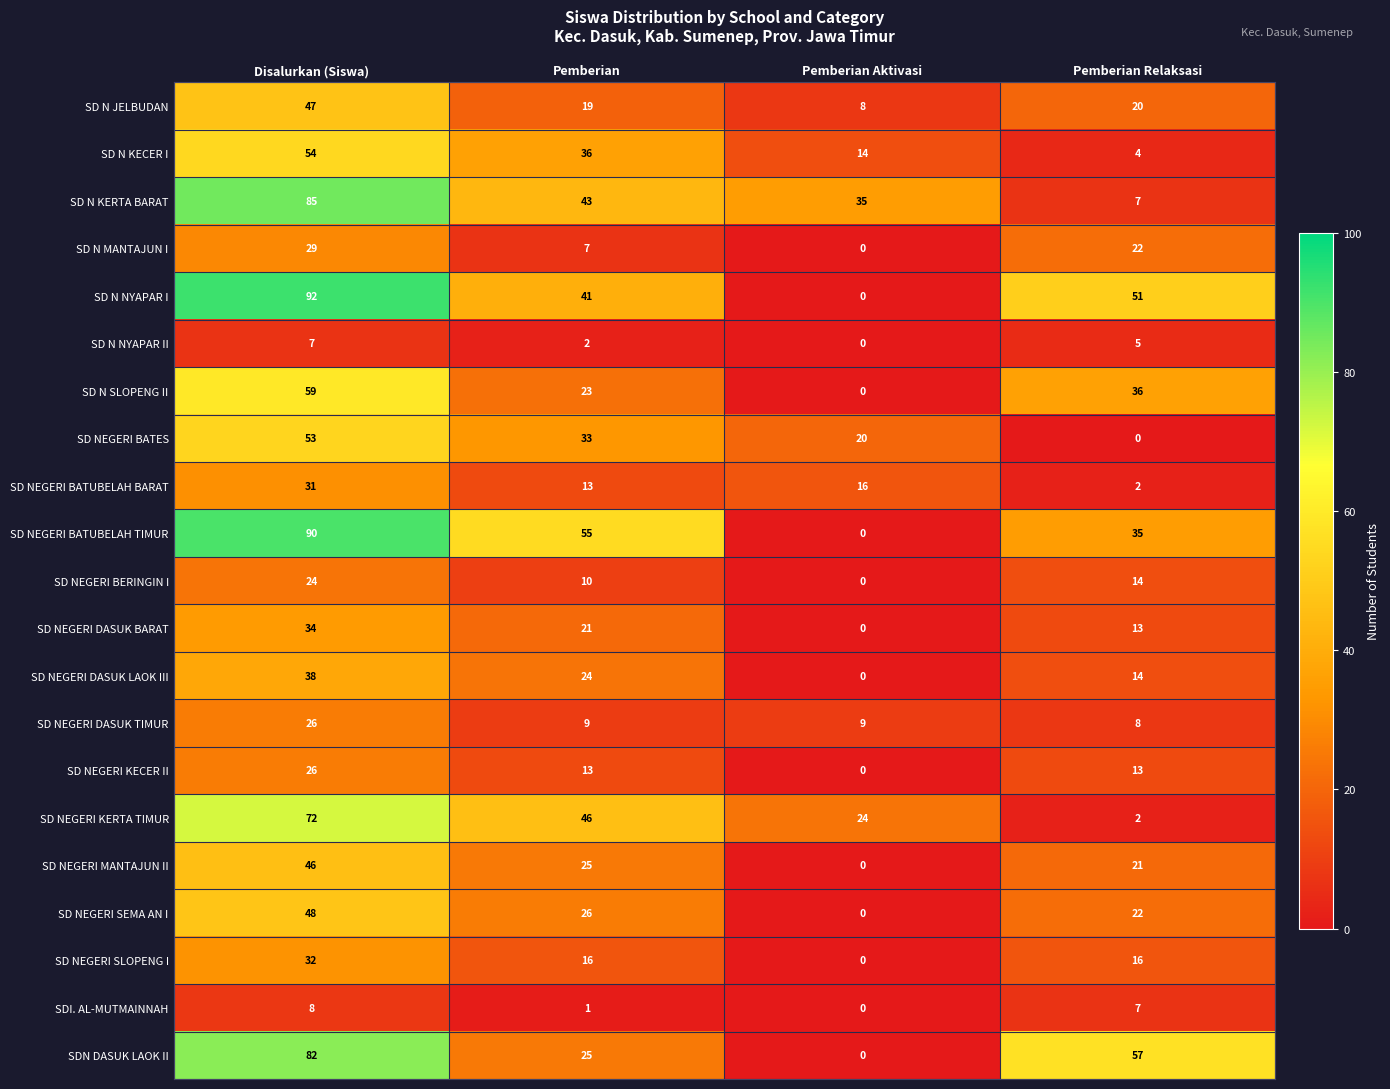

What is the difference between the SD N MANTAJUN I values at Pemberian Relaksasi and Pemberian?

15